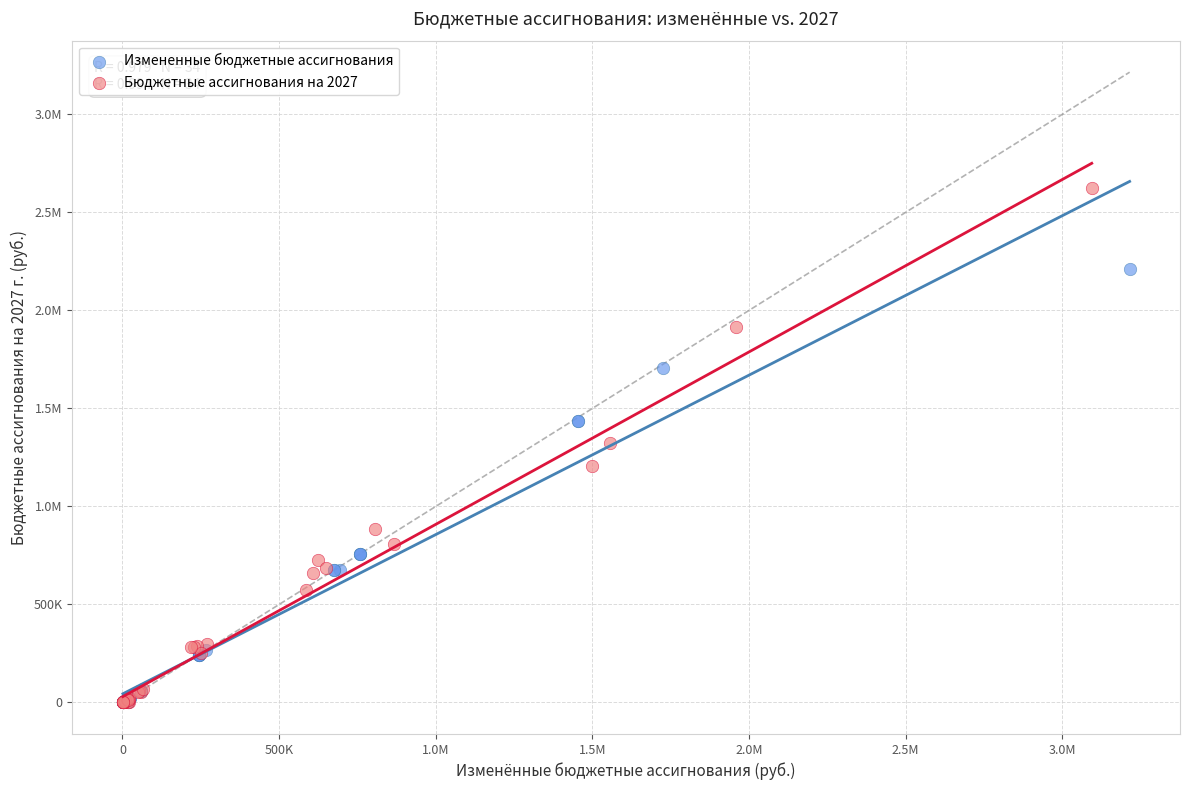

What are all the series names shown in the legend?

Измененные бюджетные ассигнования, Бюджетные ассигнования на 2027